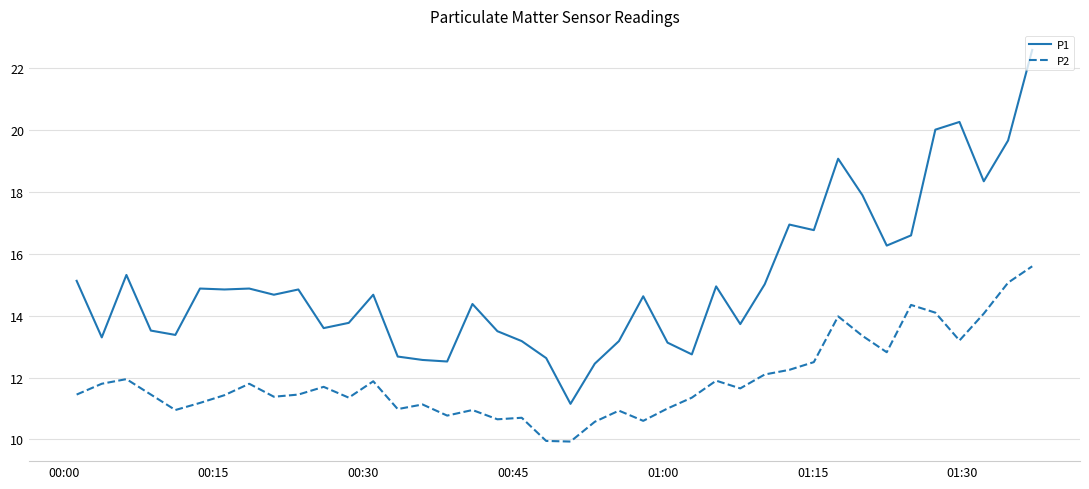

How many categories are shown in the chart?

40